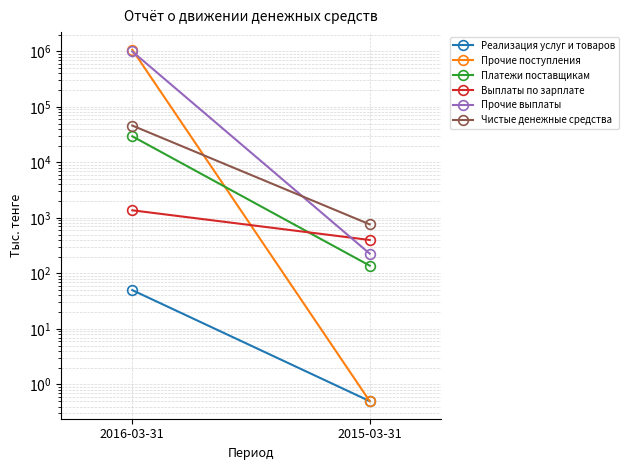

Reading left to right, what are all the values shown in this chart?

Реализация услуг и товаров: 2016-03-31=50.0	2015-03-31=0.5
Прочие поступления: 2016-03-31=1071433.0	2015-03-31=0.5
Платежи поставщикам: 2016-03-31=29523.0	2015-03-31=138.0
Выплаты по зарплате: 2016-03-31=1370.0	2015-03-31=400.0
Прочие выплаты: 2016-03-31=994080.0	2015-03-31=227.0
Чистые денежные средства: 2016-03-31=46082.0	2015-03-31=765.0